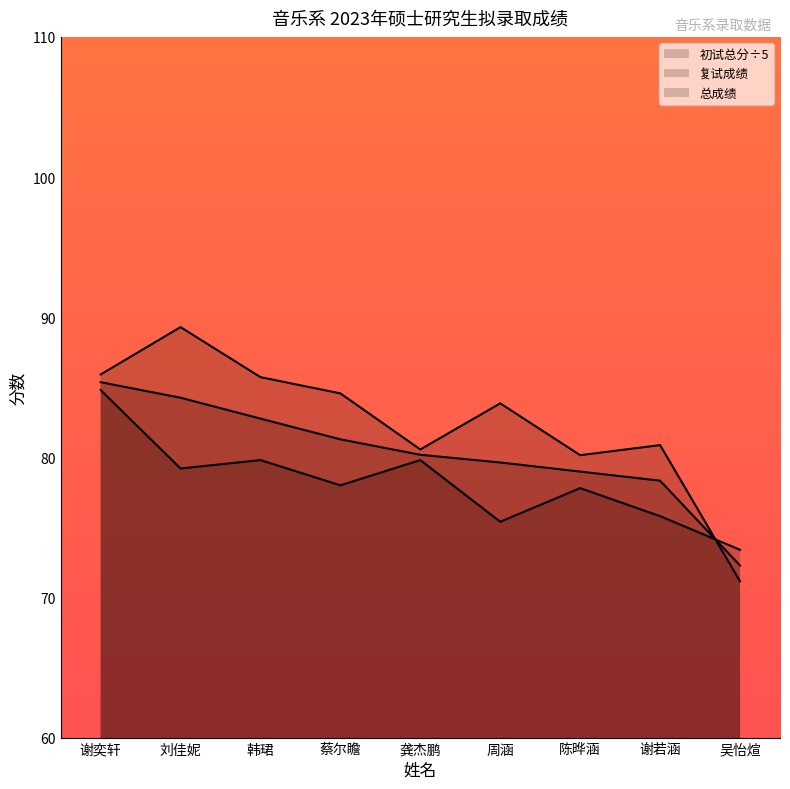

What is the label of the 6th point from the right?

蔡尔瞻